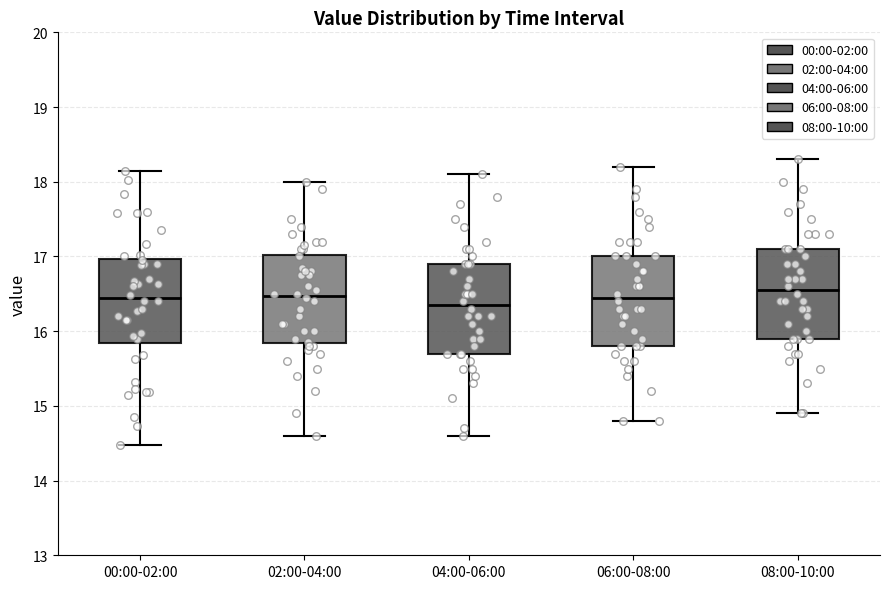

Reading left to right, transcribe this box plot: for each box, give where its median line is, the range the box spans, and where its two whiskers end, as read against the y-axis. The values are not printed on the chart, so give them approximately, as read against the axis.

00:00-02:00: median 16.4, box 15.8 to 17.0, whiskers 14.5 to 18.2
02:00-04:00: median 16.5, box 15.8 to 17.0, whiskers 14.6 to 18.0
04:00-06:00: median 16.4, box 15.7 to 16.9, whiskers 14.6 to 18.1
06:00-08:00: median 16.5, box 15.8 to 17.0, whiskers 14.8 to 18.2
08:00-10:00: median 16.6, box 15.9 to 17.1, whiskers 14.9 to 18.3